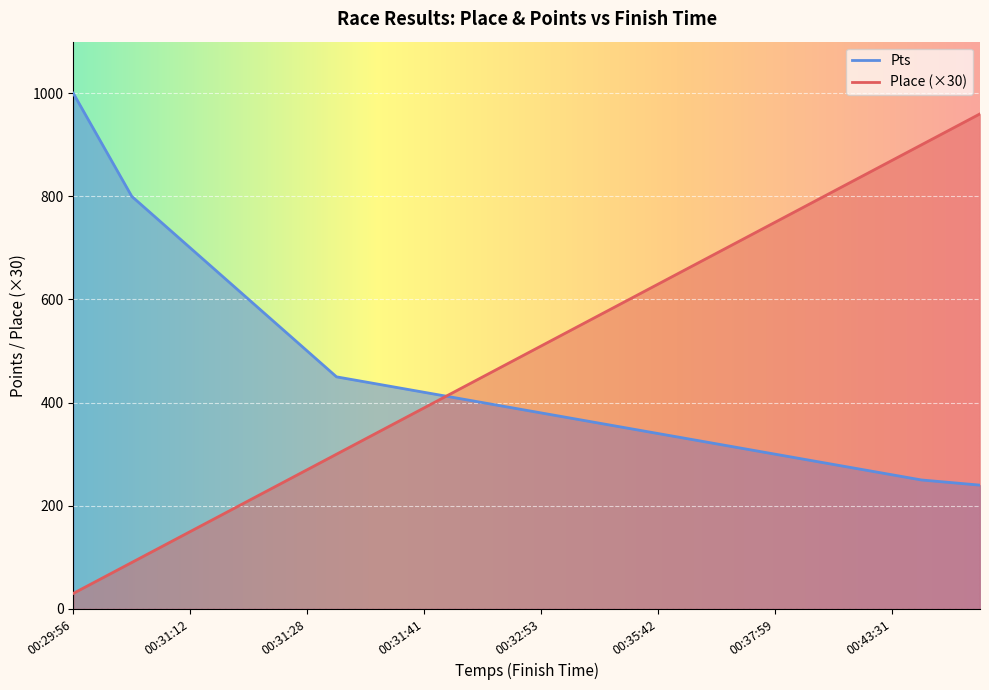

What is the sum of all Pts values?

14285